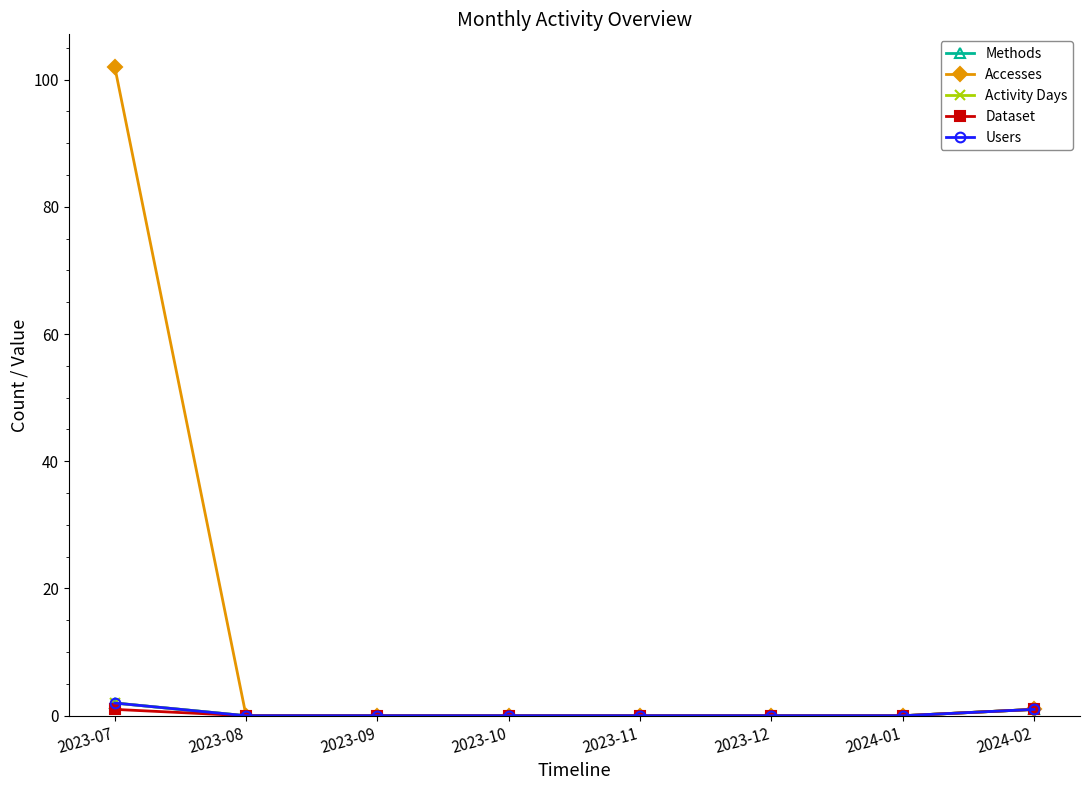

What is the difference between the highest and lowest values at 2023-07?

101